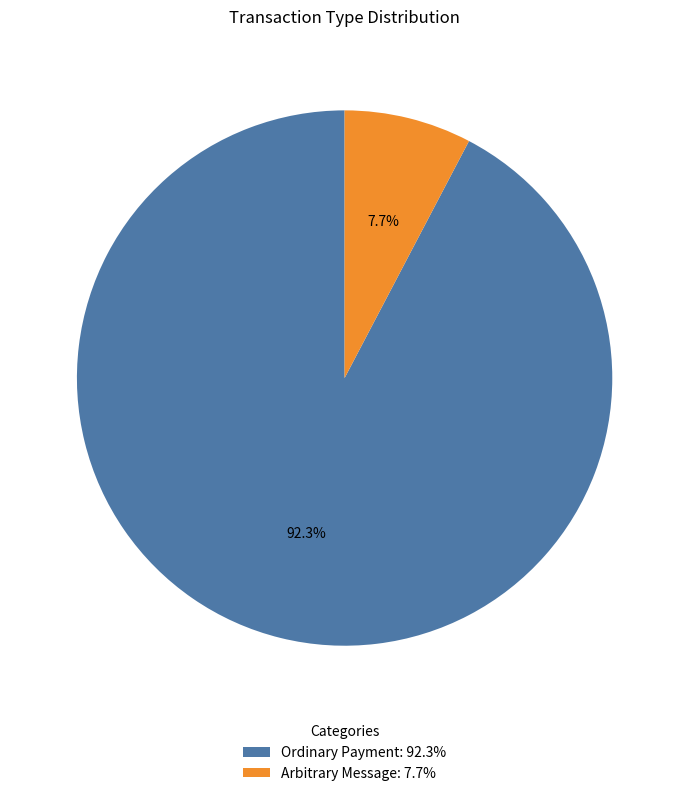

True or false: Arbitrary Message accounts for 8% of the total.

True